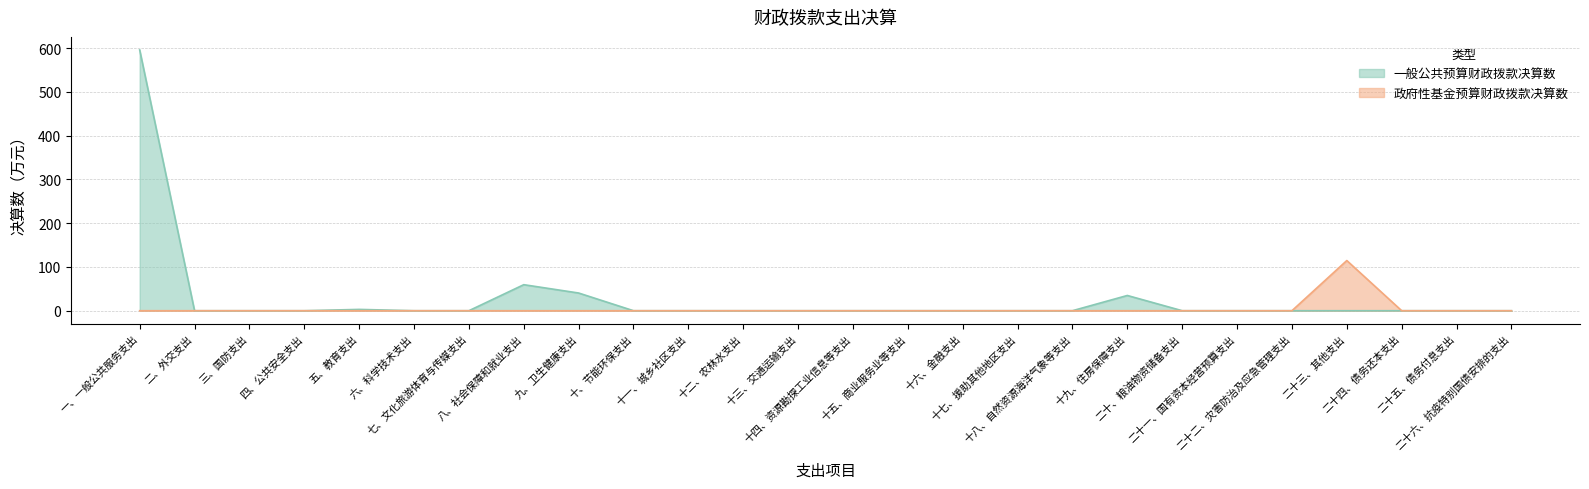

Is it true that 一般公共预算财政拨款决算数 equals 277.8 at 十三、交通运输支出?

False